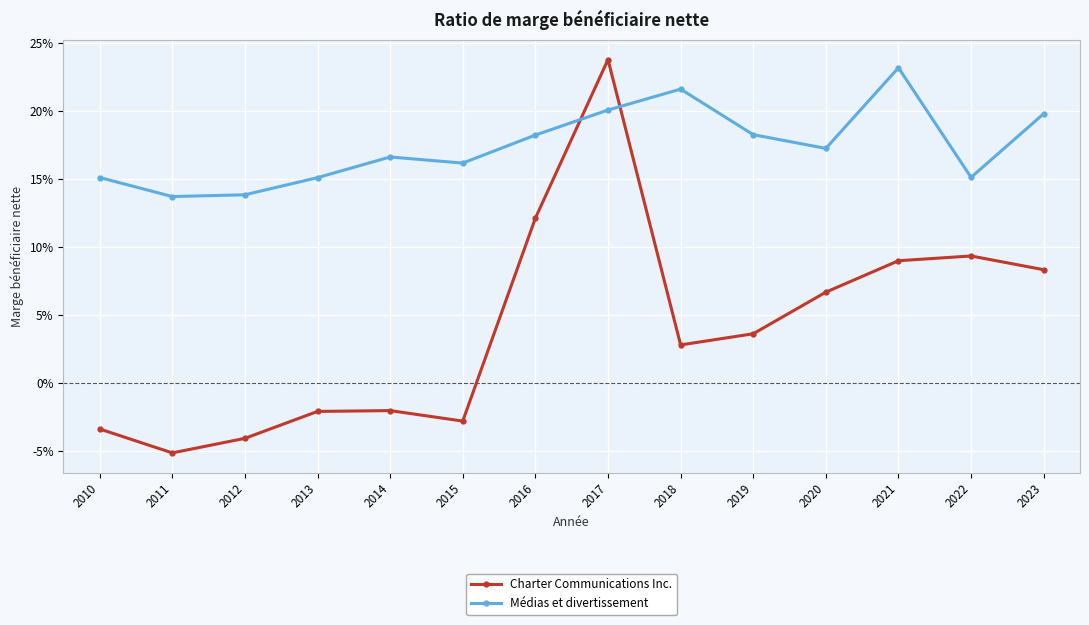

In Charter Communications Inc., how many points are lower than both neighbors (excluding endpoints)?

3